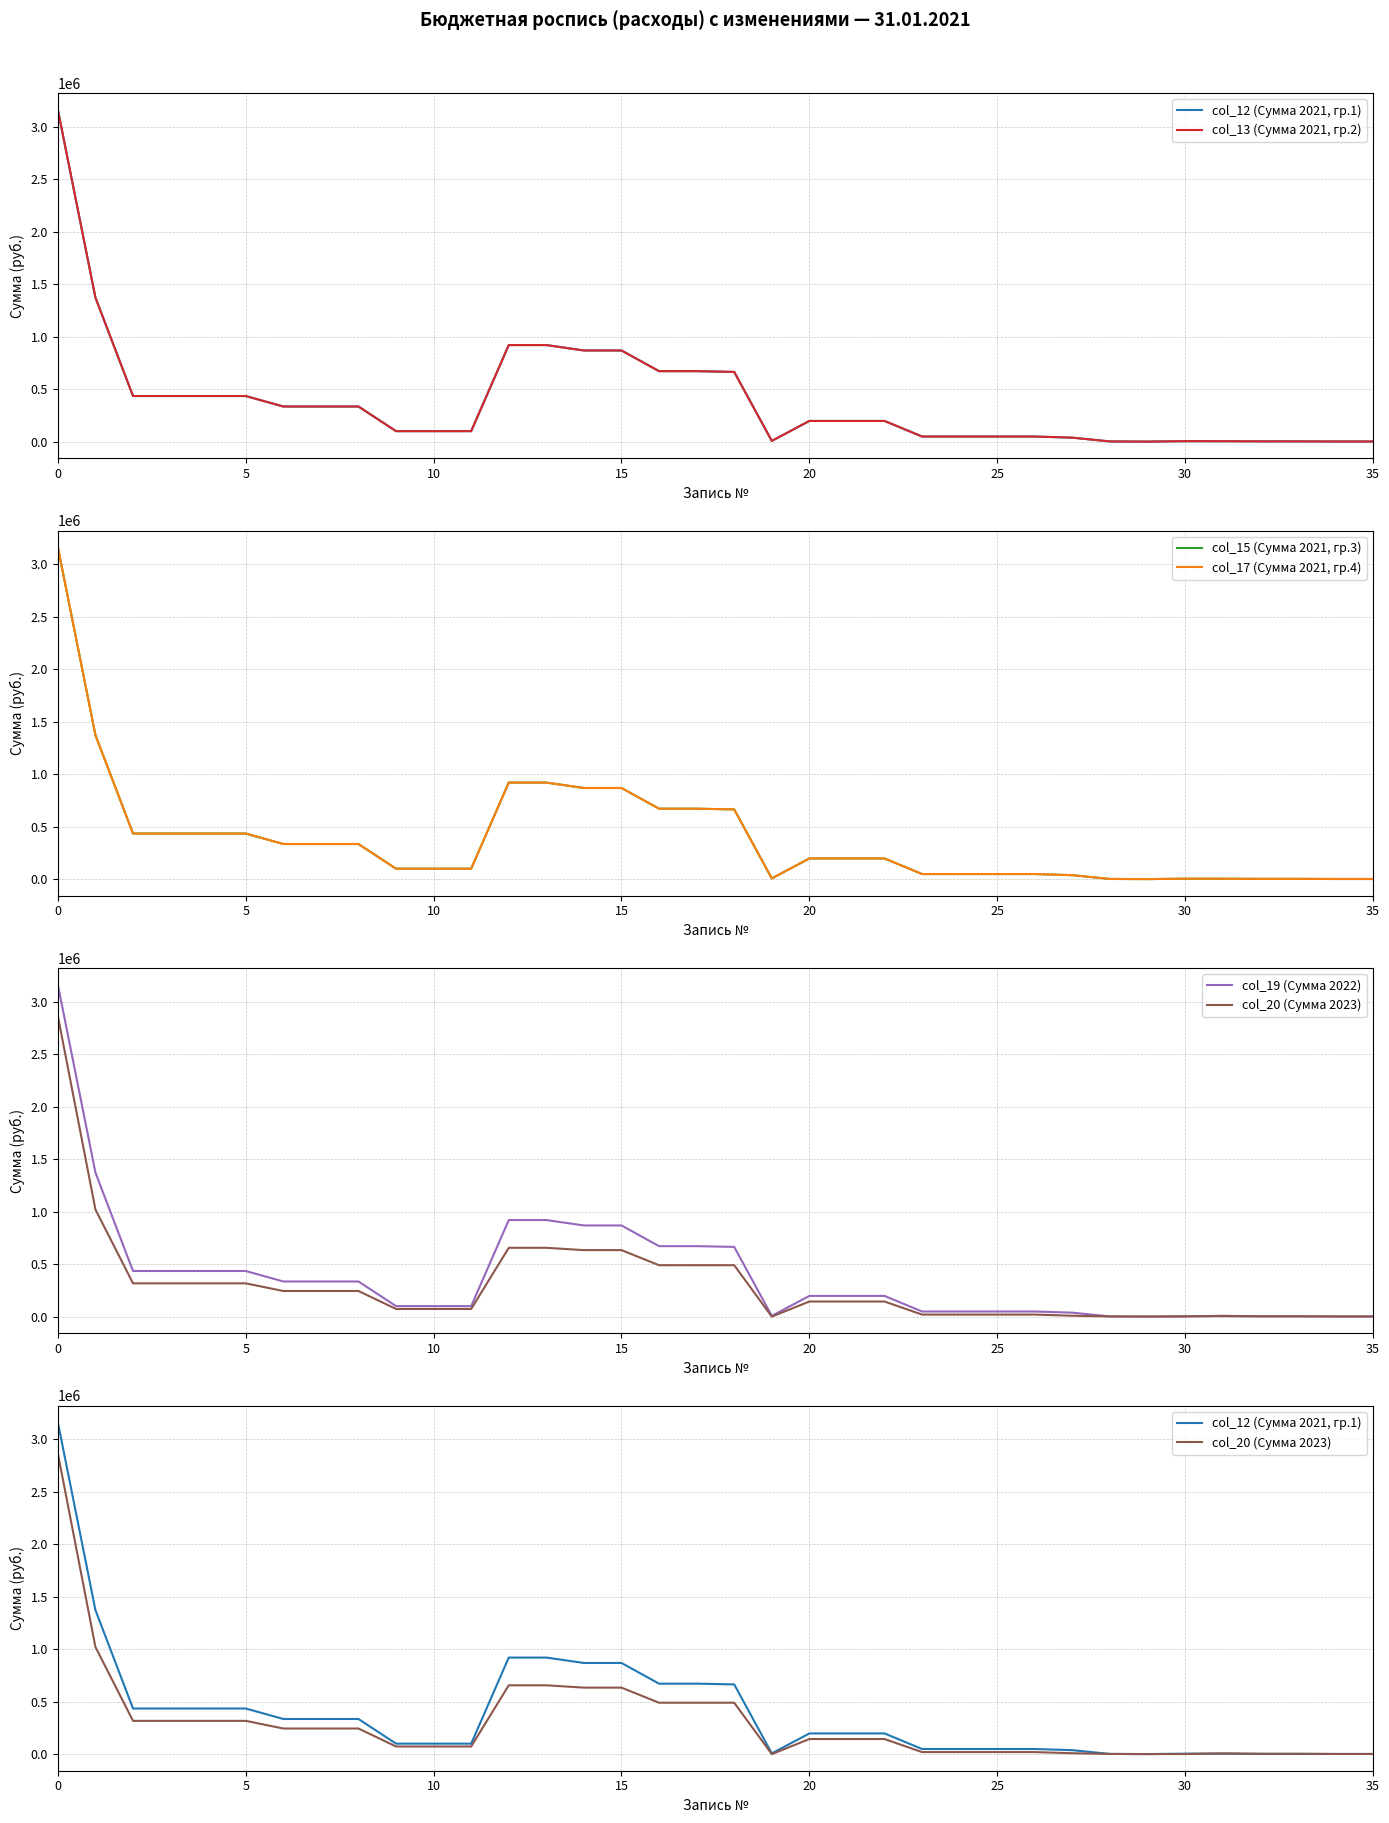

How many values in the col_13 (Сумма 2021, гр.2) series exceed 197095?

16